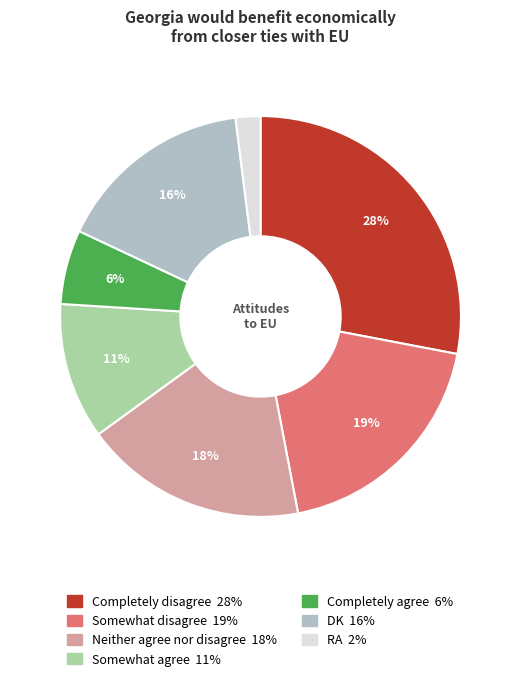

To the nearest percent, what portion does Completely agree represent?

6%